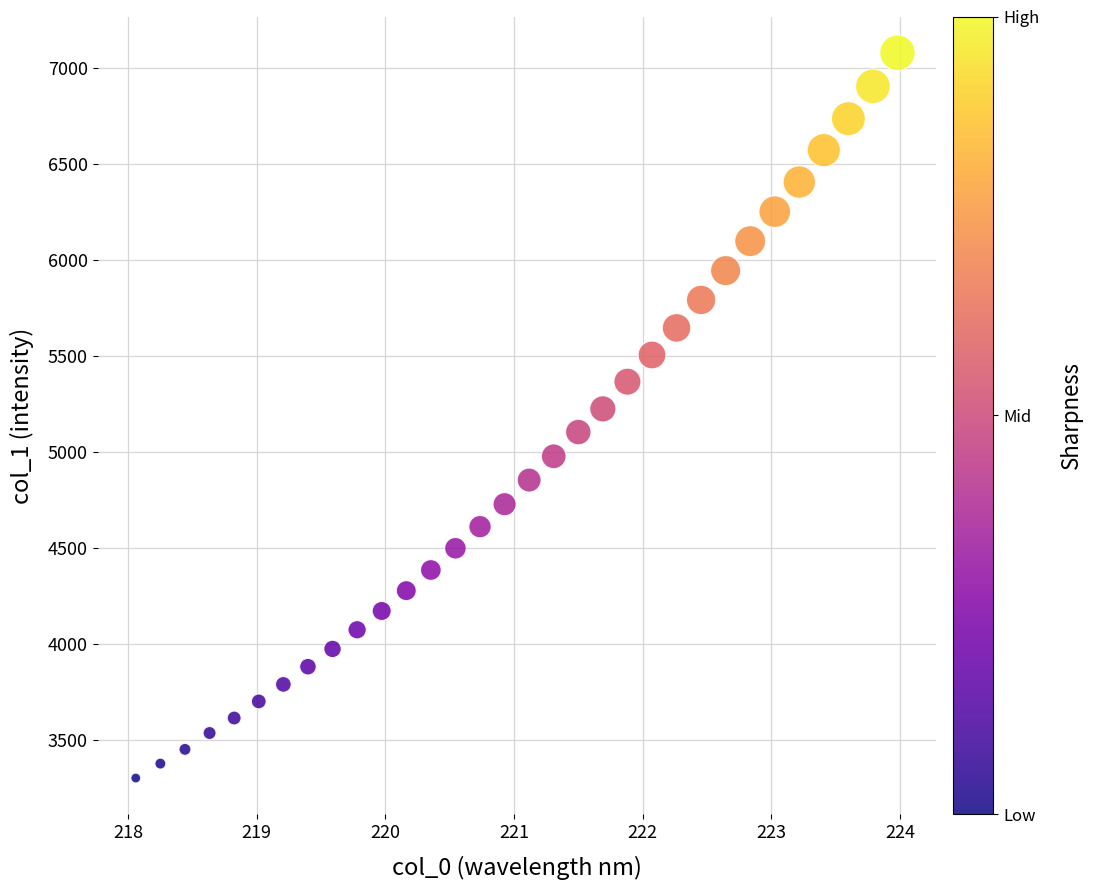

What is the range of Y values (max minus min)?

3775.7